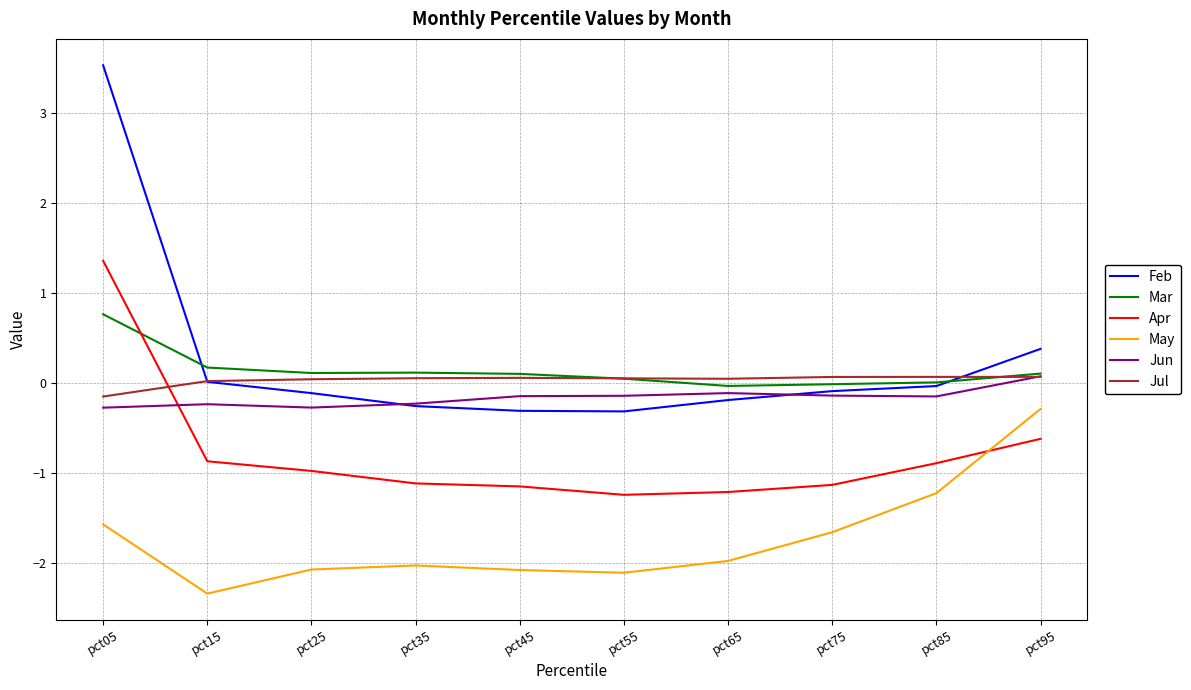

What is the sum of the Apr values at pct35 and pct45?

-2.3